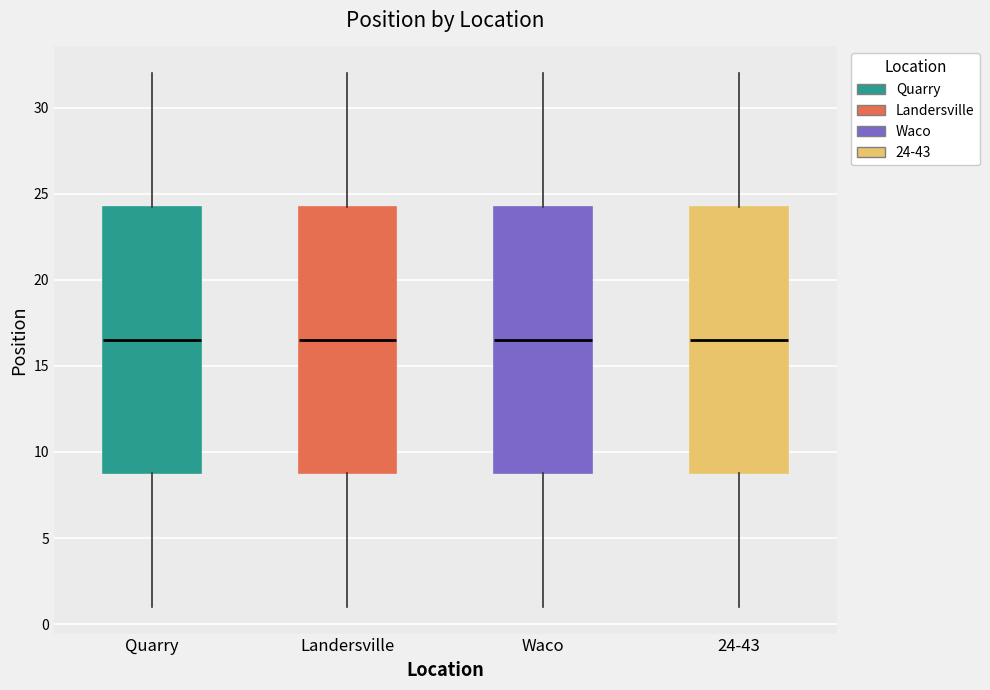

Where does the upper whisker of the box for Quarry end on the y-axis? The values are not printed on the chart, so give them approximately, as read against the axis.

32.0